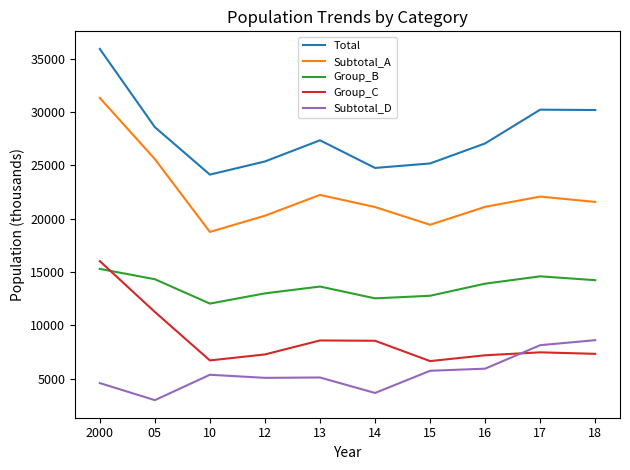

At 12, list the series in order from largest to smallest.

Total, Subtotal_A, Group_B, Group_C, Subtotal_D